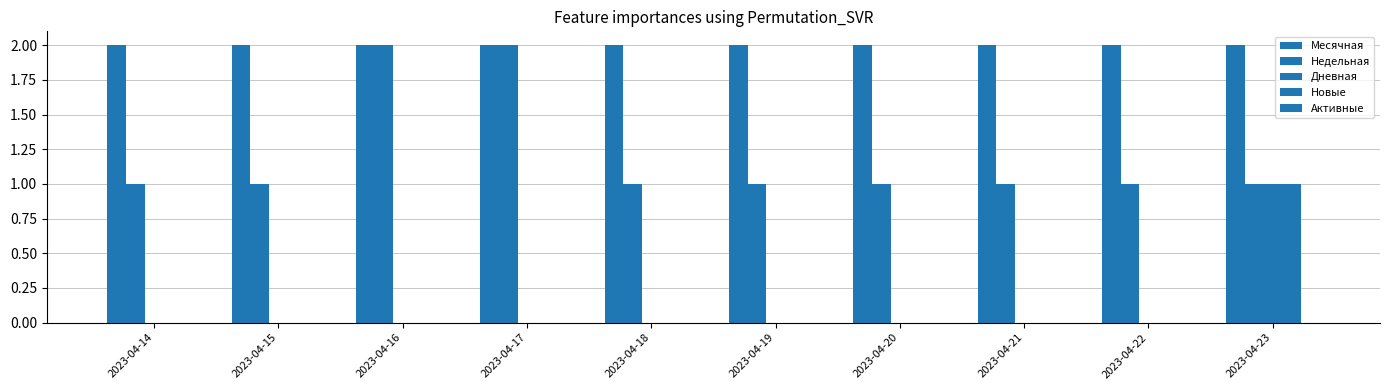

Rank the categories by Недельная value from highest to lowest.

2023-04-16, 2023-04-17, 2023-04-14, 2023-04-15, 2023-04-18, 2023-04-19, 2023-04-20, 2023-04-21, 2023-04-22, 2023-04-23